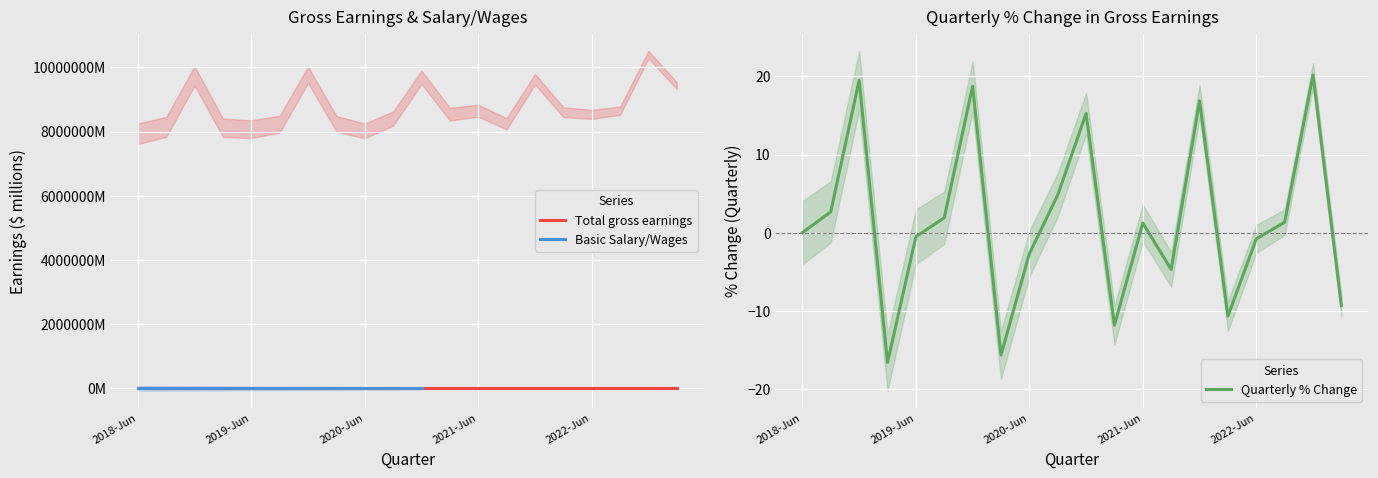

Reading left to right, list all the values displayed in this chart.

Total gross earnings: 2018-Jun=7.9	2018-Sep=8.1	2018-Dec=9.7	2019-Mar=8.1	2019-Jun=8.1	2019-Sep=8.2	2019-Dec=9.8	2020-Mar=8.2	2020-Jun=8.0	2020-Sep=8.4	2020-Dec=9.7	2021-Mar=8.5	2021-Jun=8.6	2021-Sep=8.2	2021-Dec=9.6	2022-Mar=8.6	2022-Jun=8.5	2022-Sep=8.6	2022-Dec=10.4	2023-Mar=9.4
Quarterly % Change: 2018-Jun=0.0	2018-Sep=2.7	2018-Dec=19.5	2019-Mar=-16.6	2019-Jun=-0.5	2019-Sep=1.9	2019-Dec=18.7	2020-Mar=-15.7	2020-Jun=-2.7	2020-Sep=4.8	2020-Dec=15.3	2021-Mar=-11.8	2021-Jun=1.2	2021-Sep=-4.7	2021-Dec=16.9	2022-Mar=-10.7	2022-Jun=-0.8	2022-Sep=1.3	2022-Dec=20.2	2023-Mar=-9.3